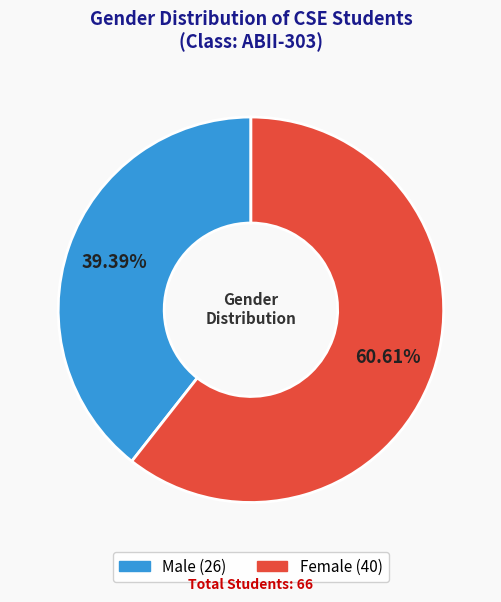

True or false: Male accounts for 39% of the total.

True